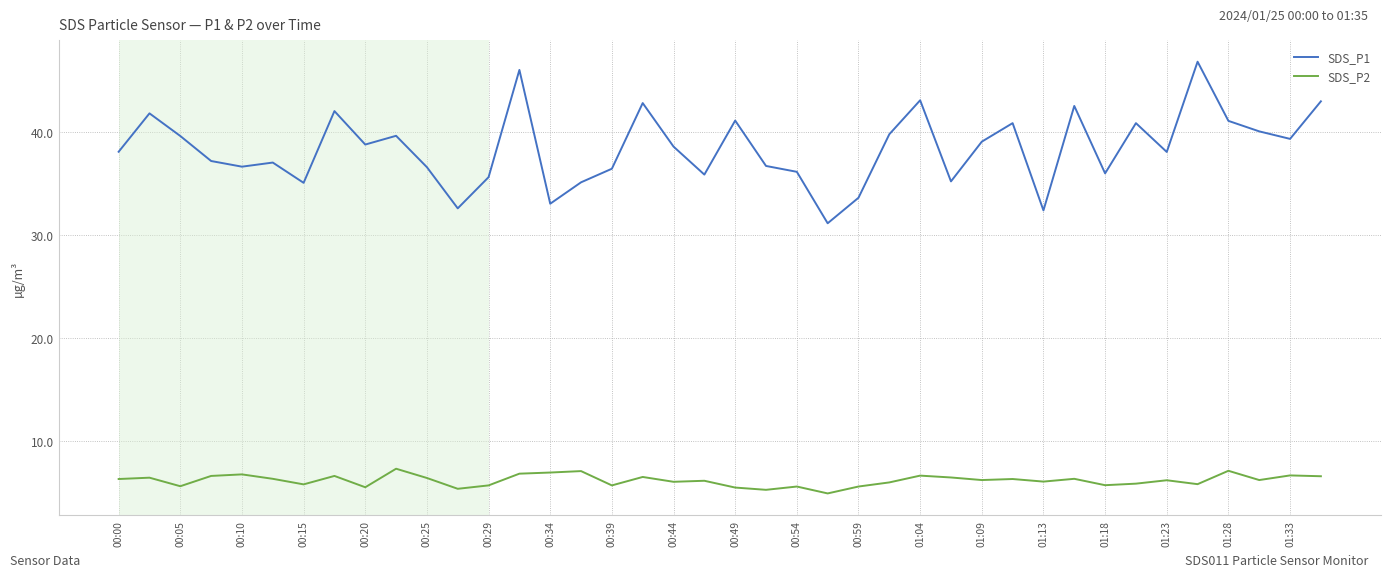

What is the difference between the maximum and minimum values in the SDS_P2 series?

2.4